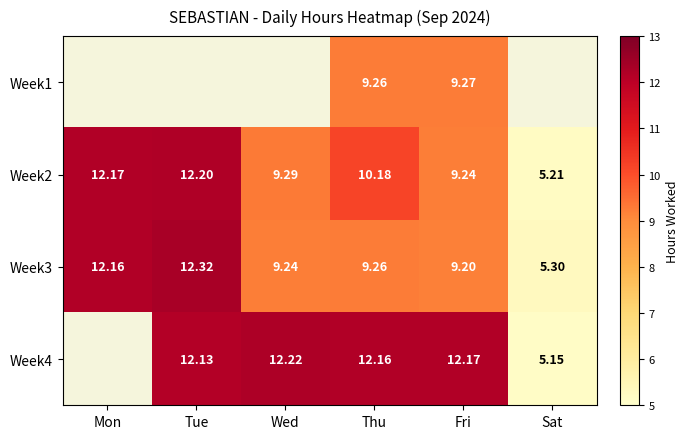

Is the value of Week3 at Mon greater than the value of Week2 at Sat?

Yes